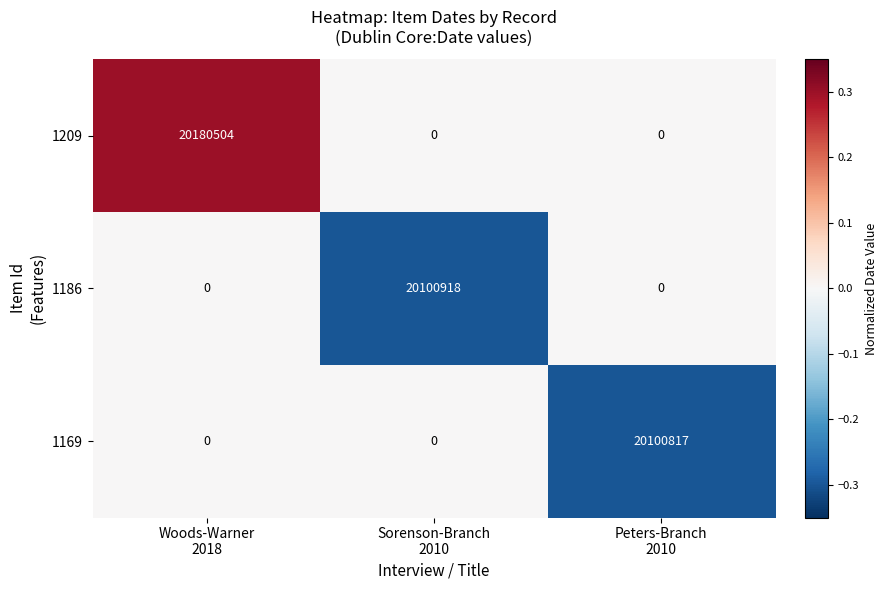

Count the number of categories in the chart.

3